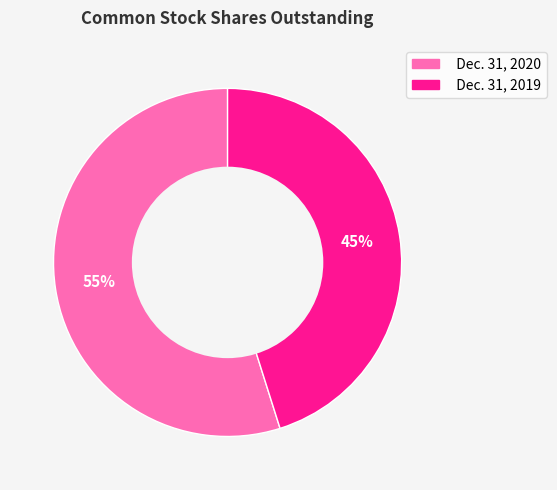

Do Dec. 31, 2019 and Dec. 31, 2020 together represent more than half of the pie?

Yes